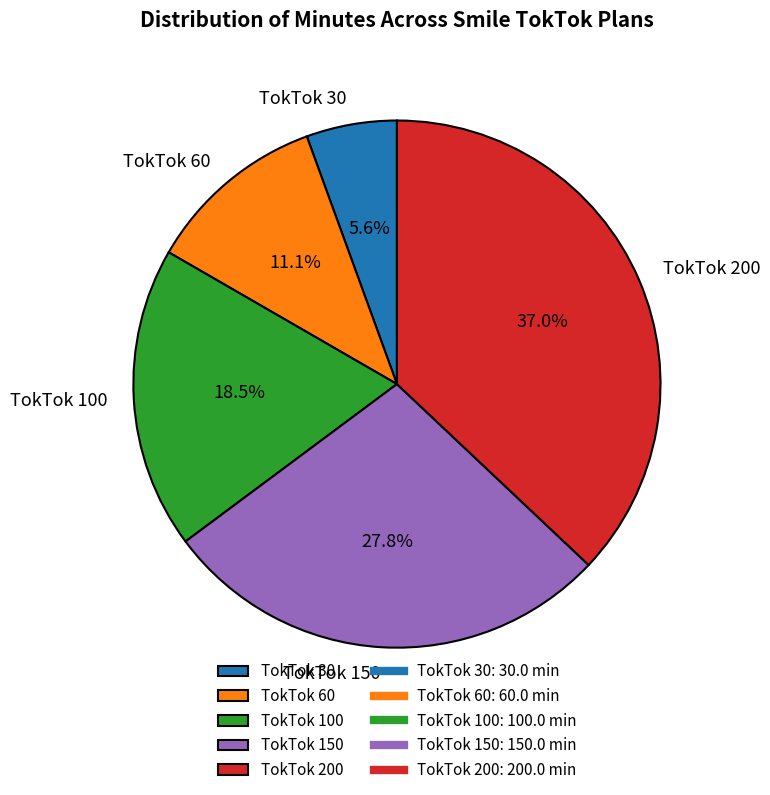

Do TokTok 30 and TokTok 200 together represent more than half of the pie?

No